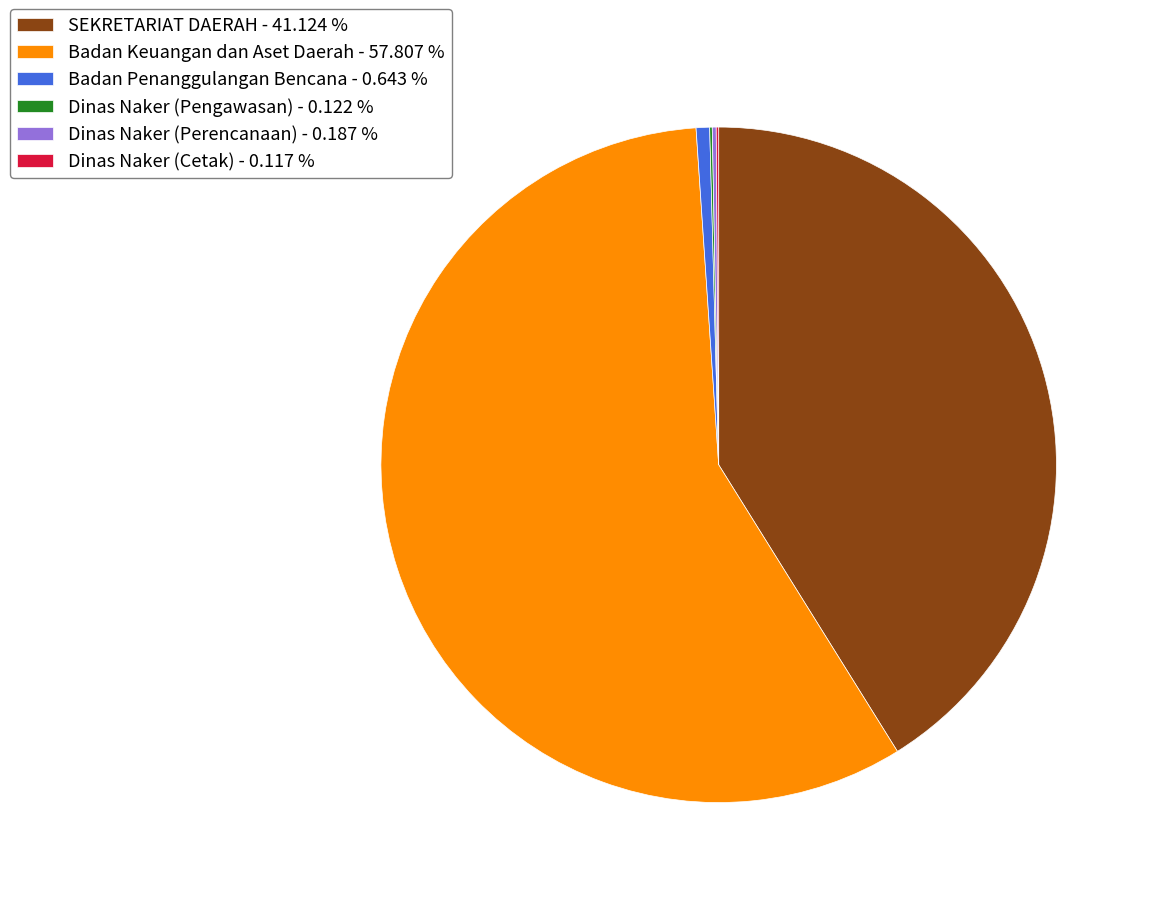

Does any single category account for the majority?

Yes